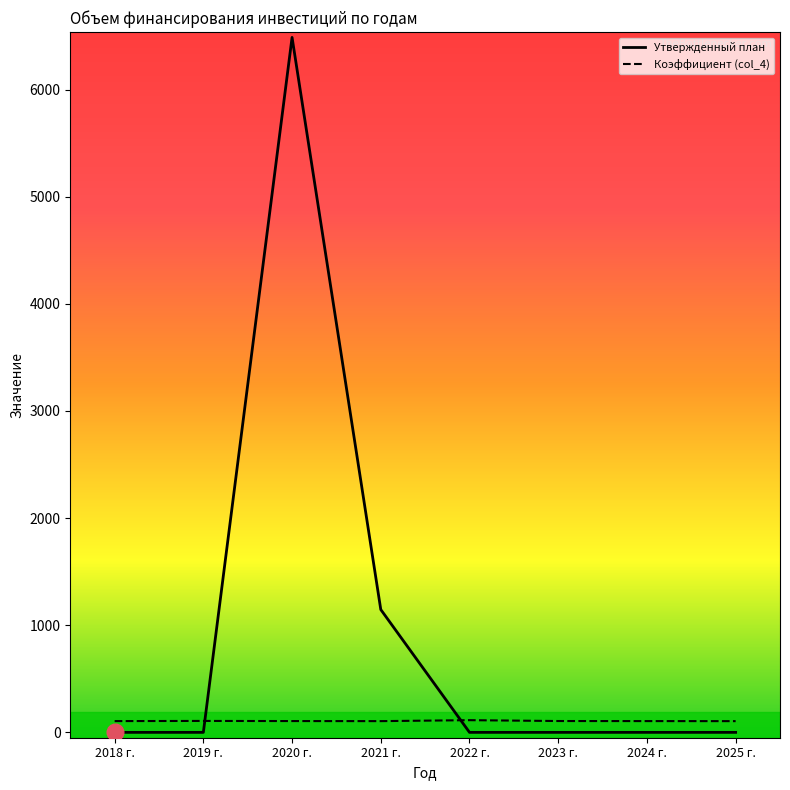

Rank the series by their maximum value, from highest to lowest.

Утвержденный план, Коэффициент (col_4)